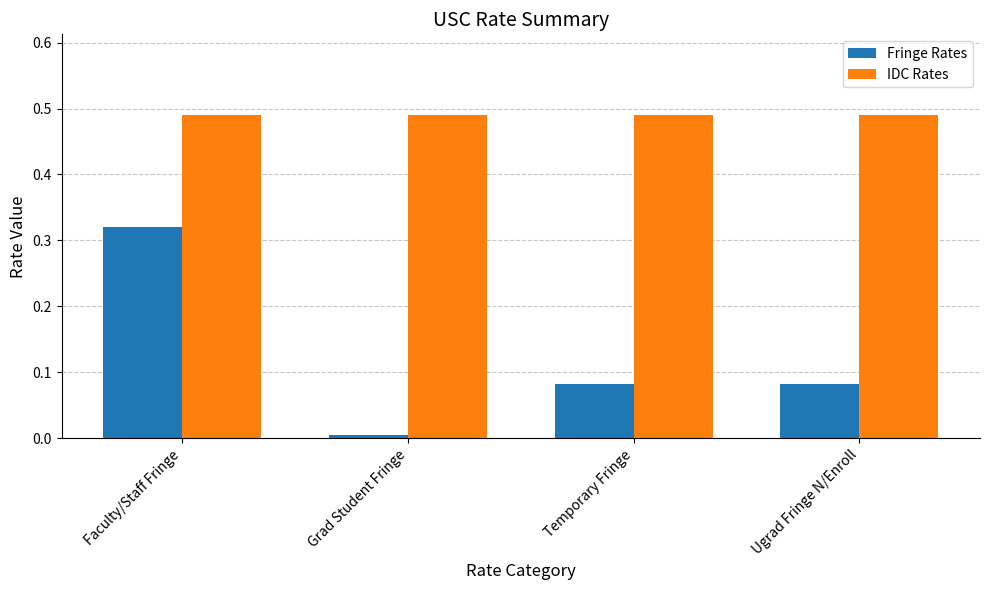

Which category has the highest value in the Fringe Rates series?

Faculty/Staff Fringe